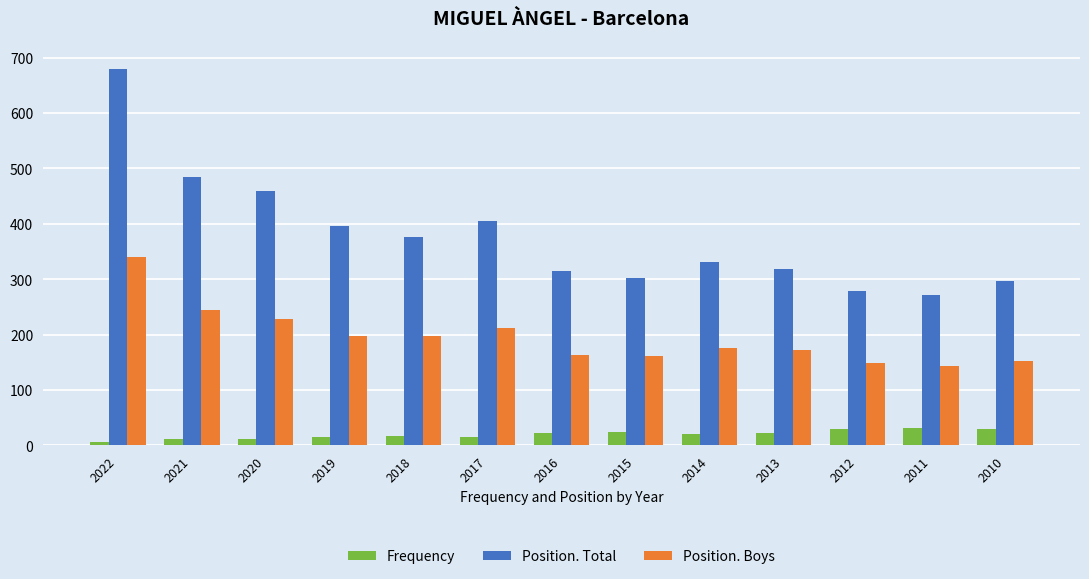

Which series has the largest range (max minus min)?

Position. Total